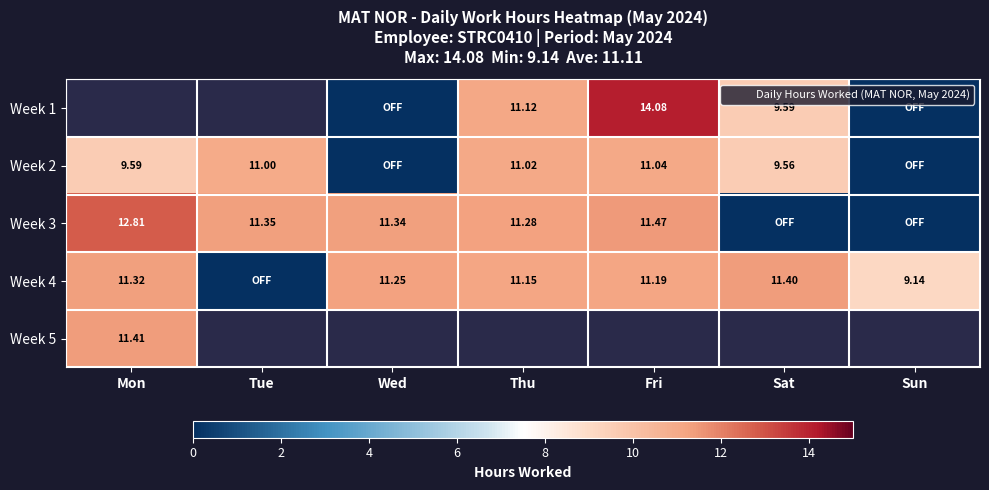

Is the value of Week 3 at Wed greater than the value of Week 4 at Sun?

Yes